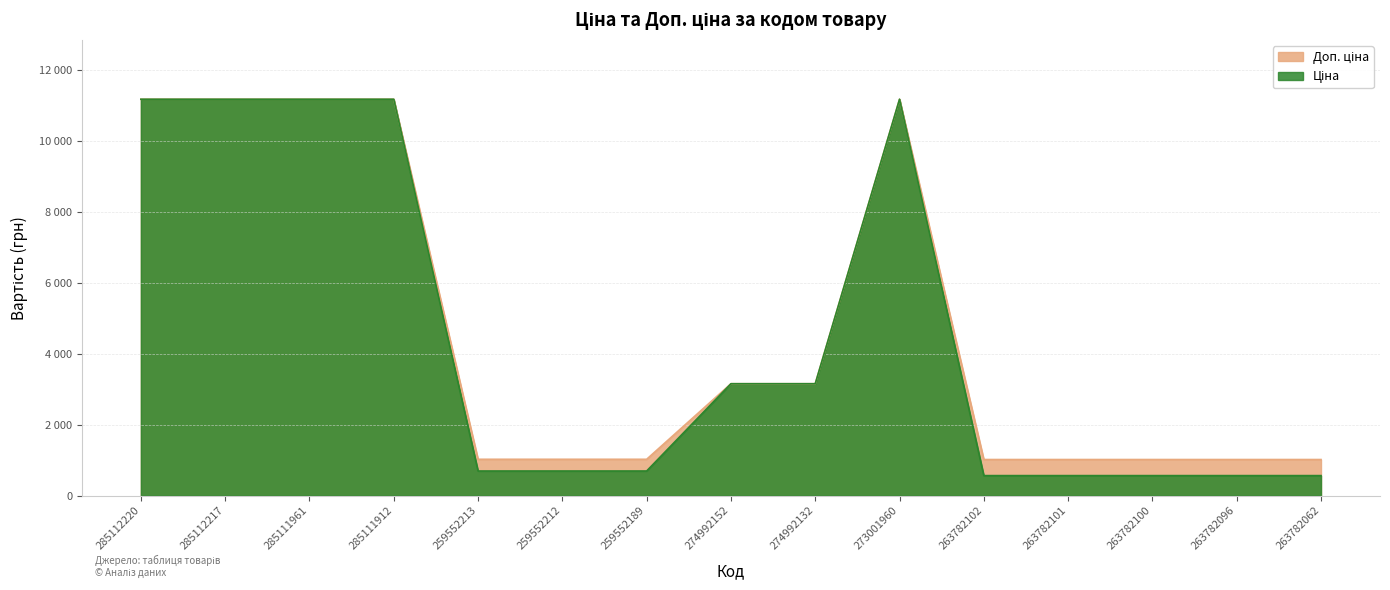

How many values in the Доп. ціна series are below 1024?

5